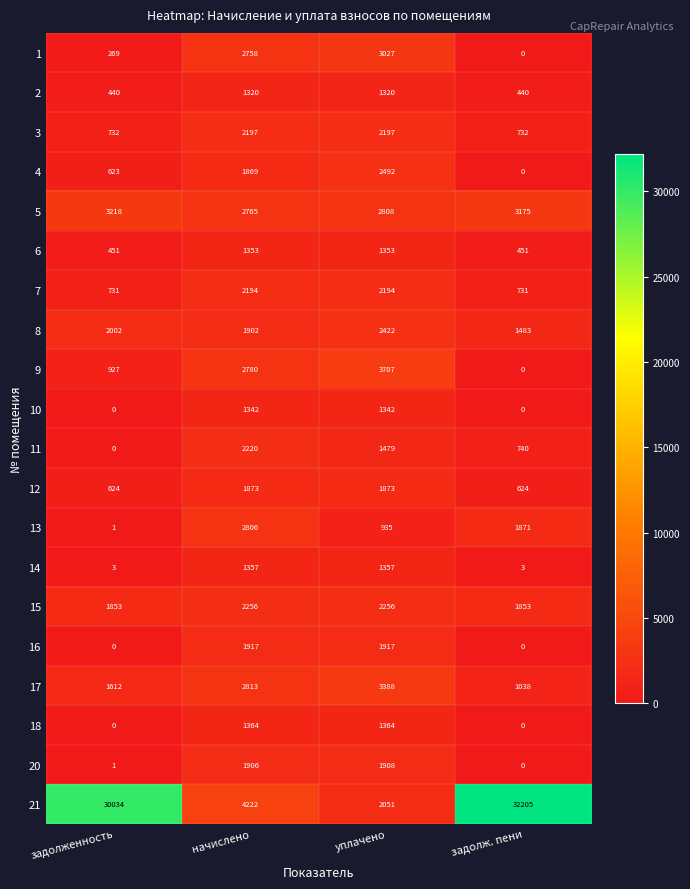

Which series has the widest spread of values?

21